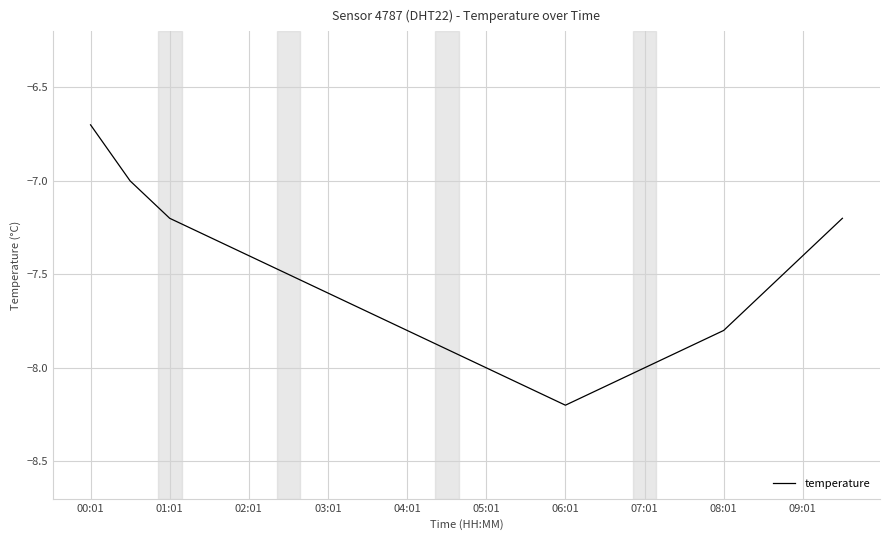

What is the difference between the maximum and minimum values?

1.5